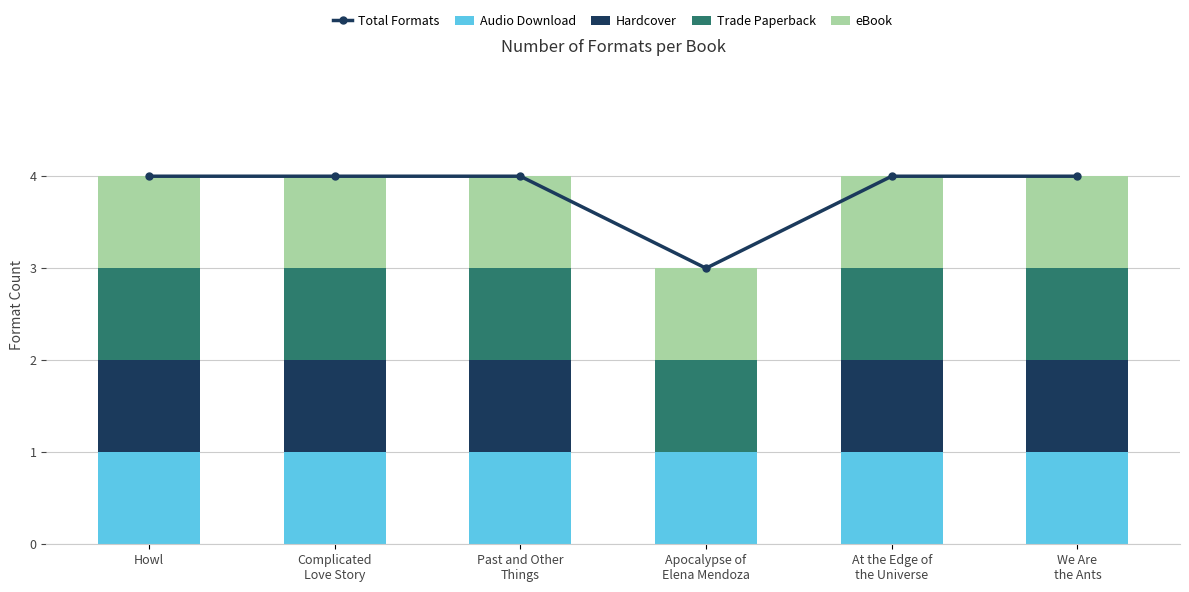

What is the lowest value of the eBook series?

1